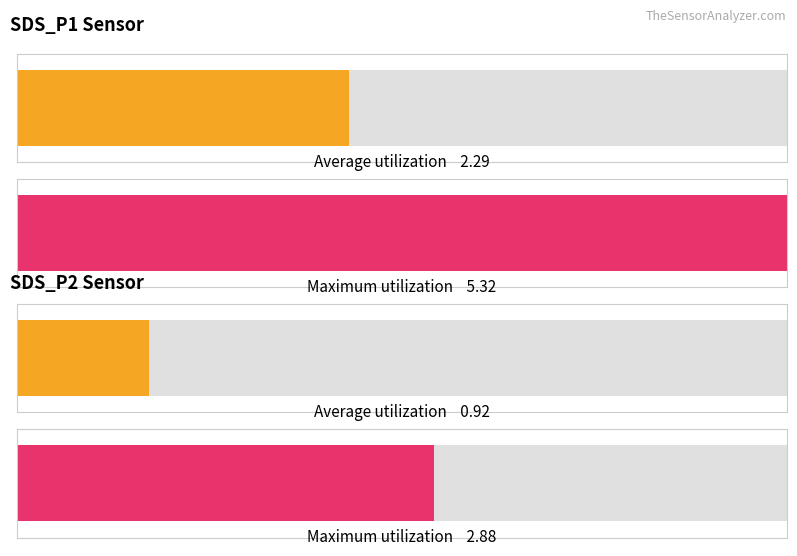

How many bars are there in each group?

2